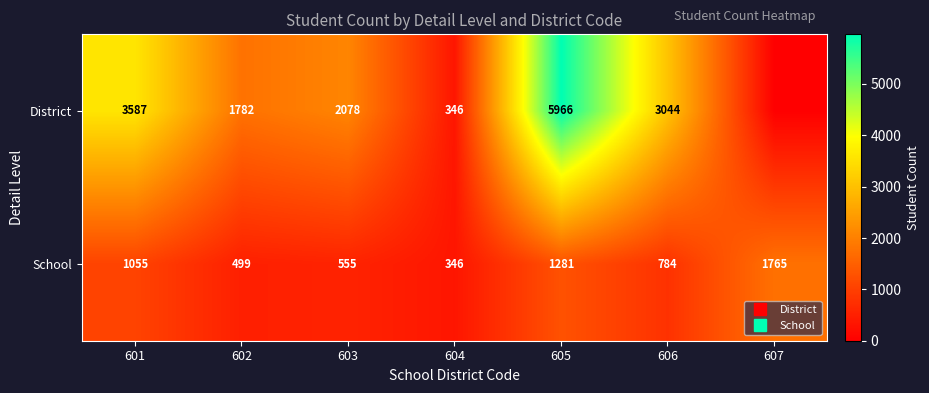

True or false: School has a value of 784 at 606.

True